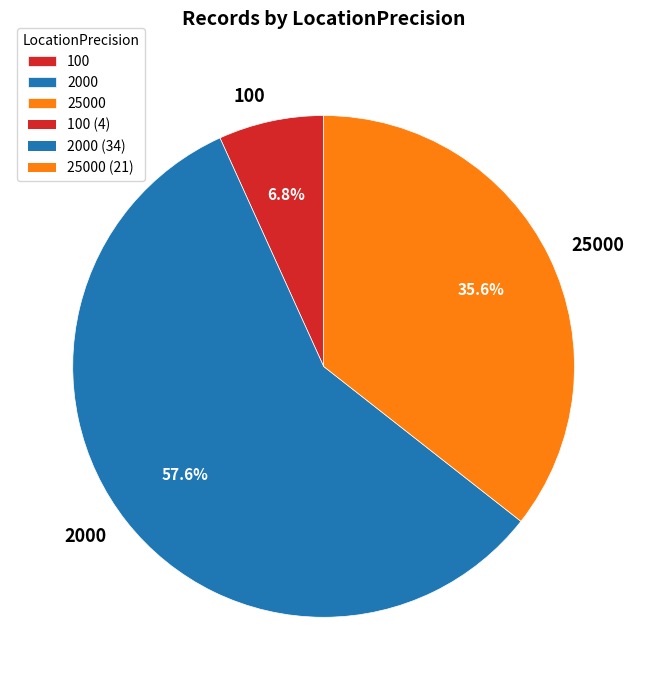

True or false: 100 accounts for 7% of the total.

True